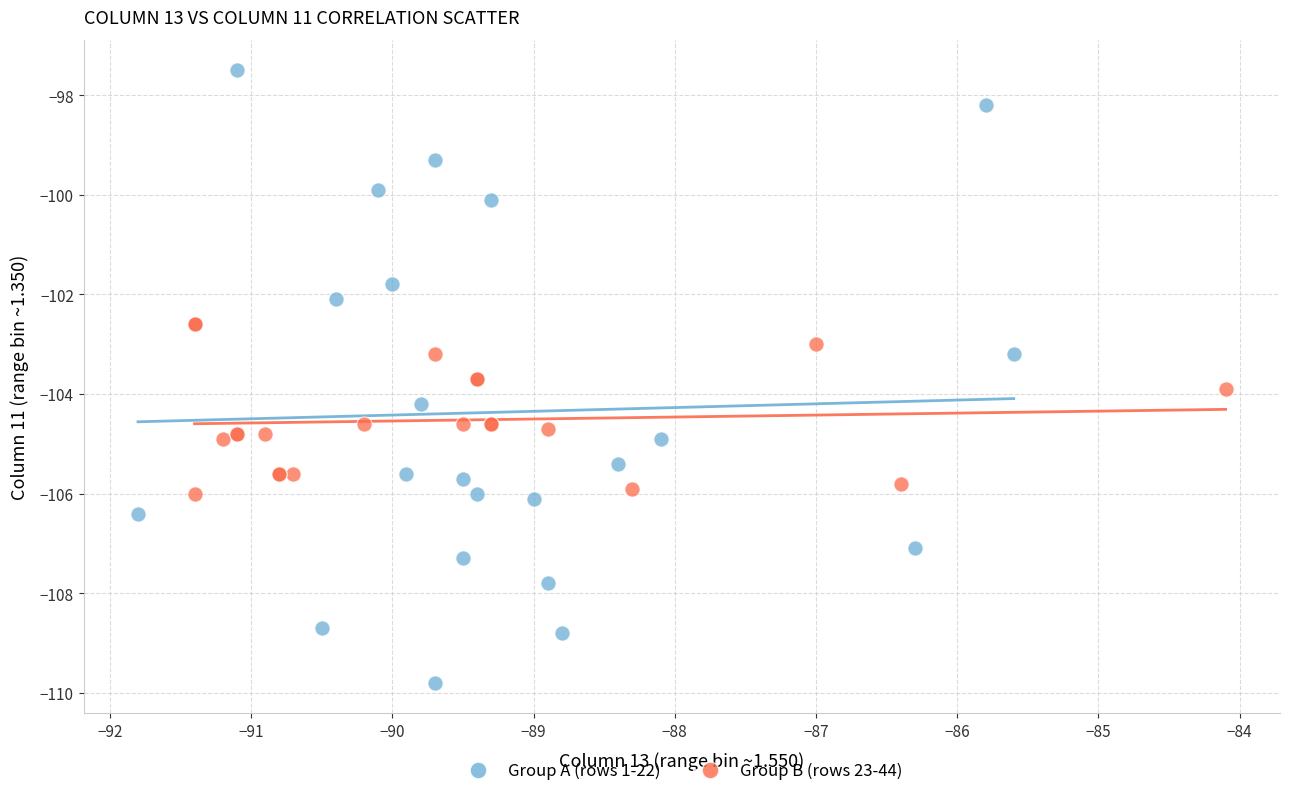

What are all the series names shown in the legend?

Group A (rows 1-22), Group B (rows 23-44)